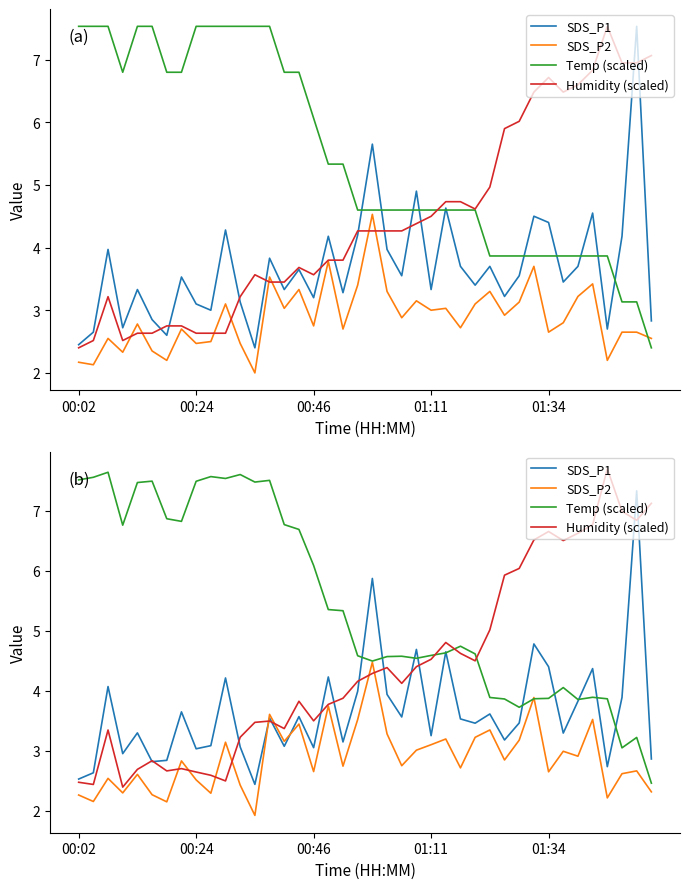

Between which two adjacent categories do SDS_P1 and Temp (scaled) first intersect?

19 and 20